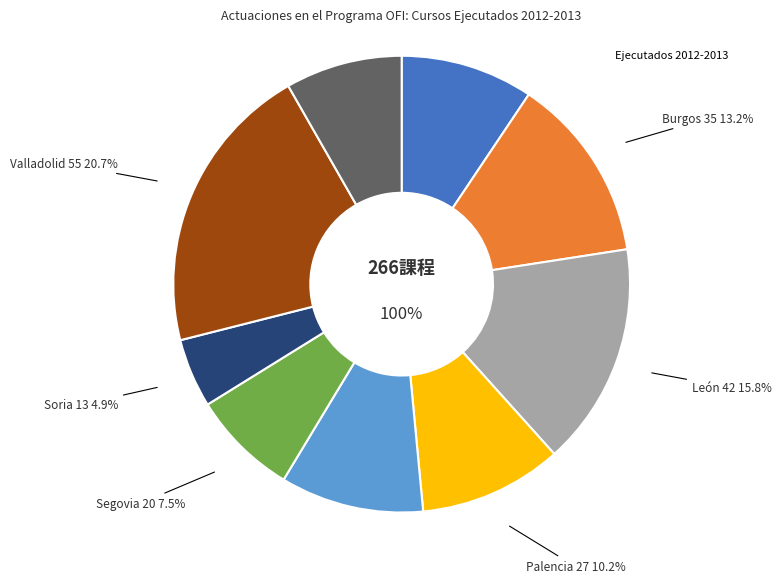

How many segments does this pie chart have?

9